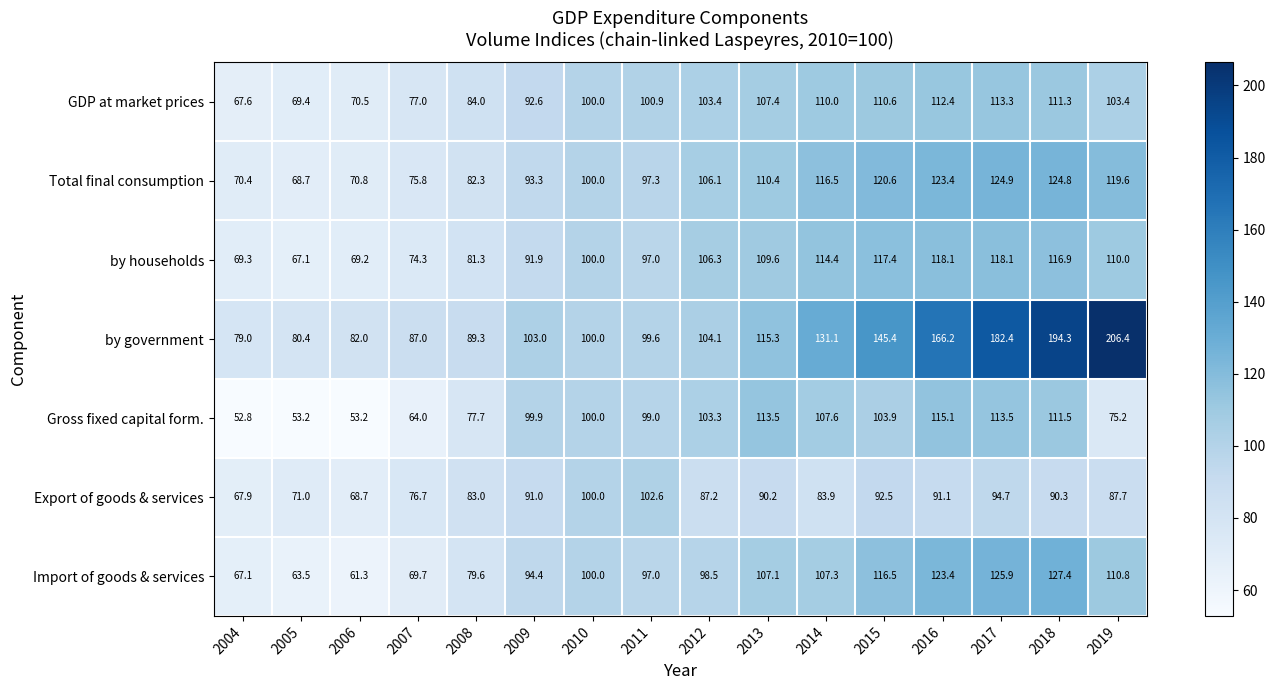

Where is by households nearest to the value 92?

2009